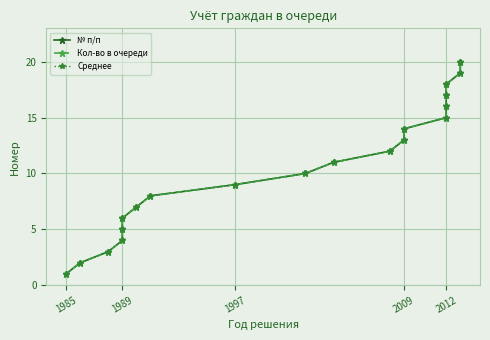

What are all the series names shown in the legend?

№ п/п, Кол-во в очереди, Среднее